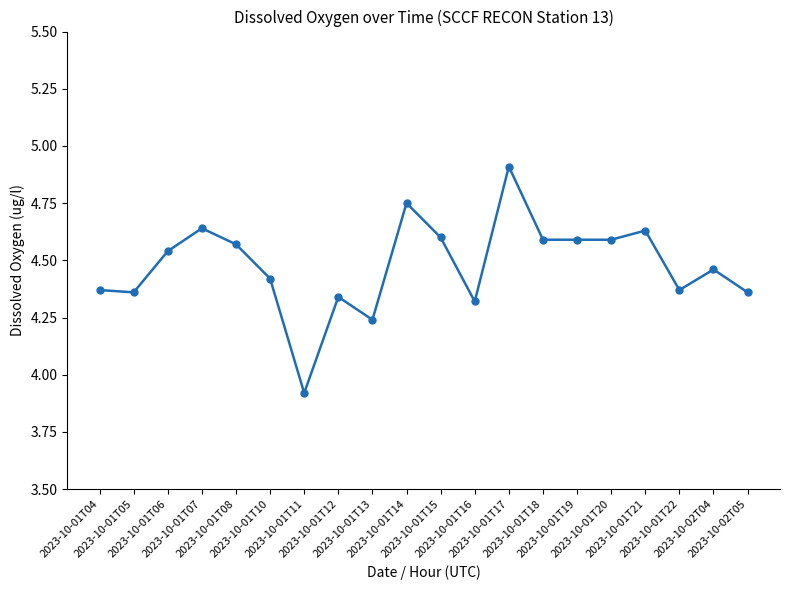

At which category does the chart reach its peak across all series?

2023-10-01T17